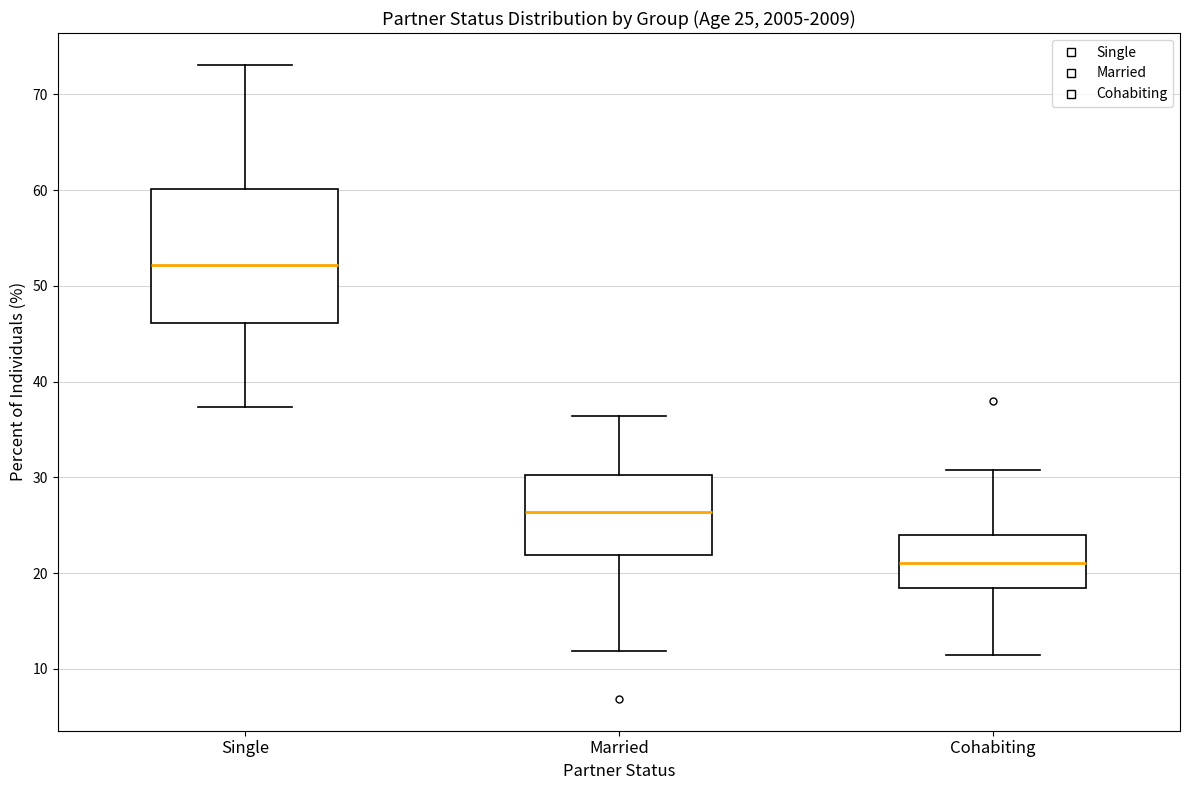

Comparing the boxes themselves (not the whiskers), which one is the tallest?

Single